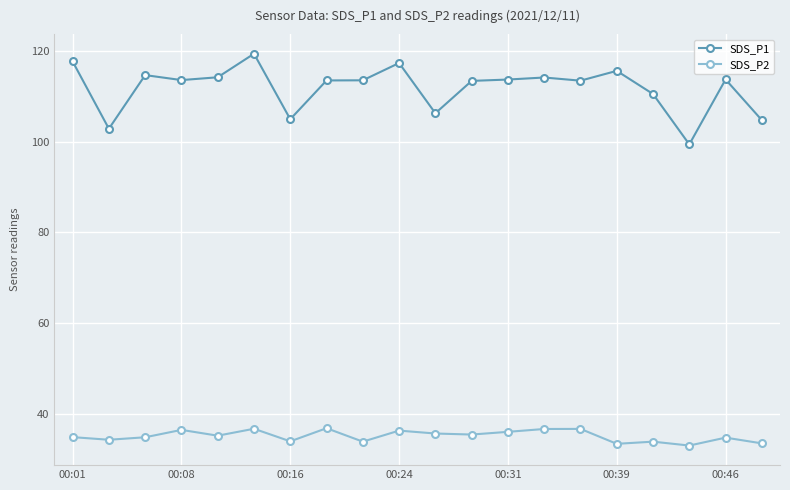

What is the difference between the second highest and minimum values in the SDS_P1 series?

18.3